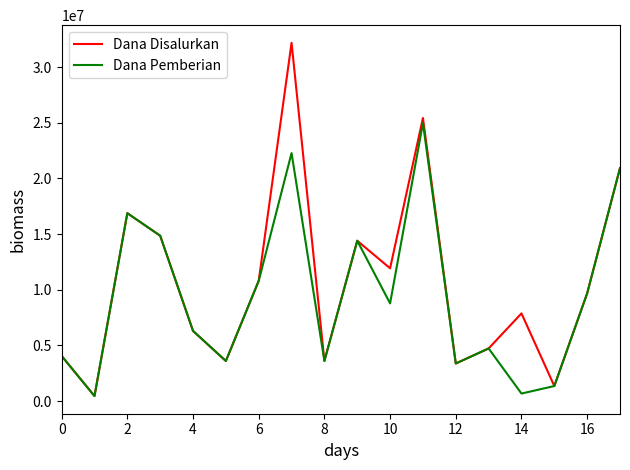

What are all the series names shown in the legend?

Dana Disalurkan, Dana Pemberian